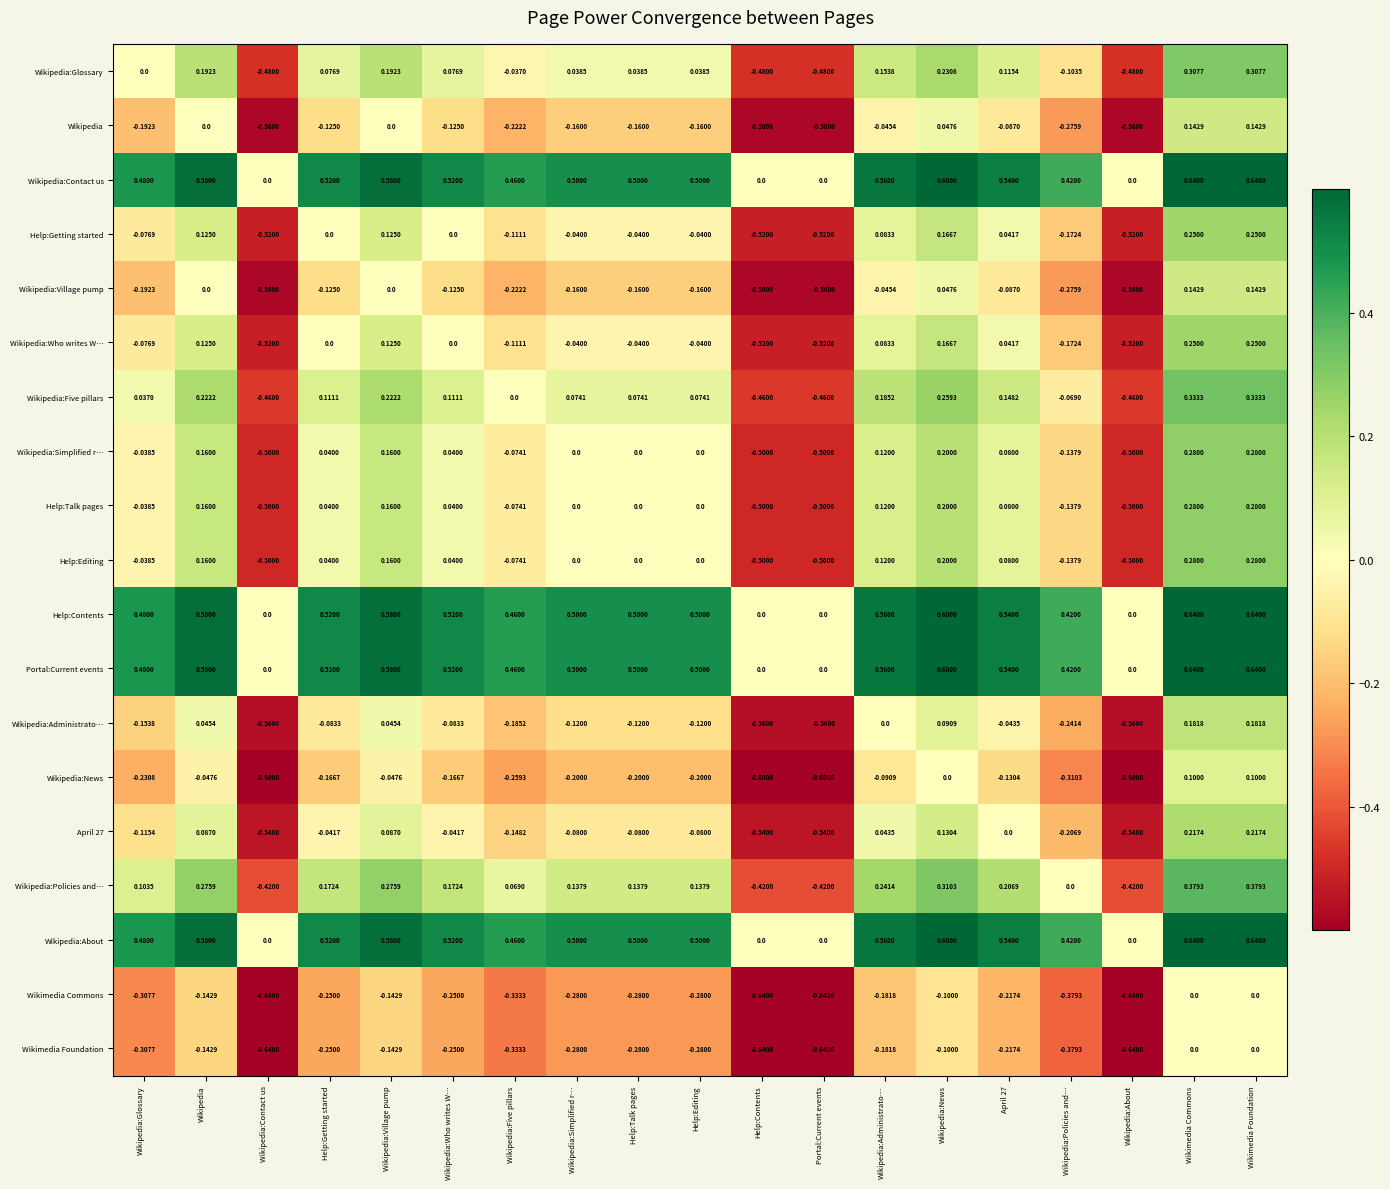

At which label is Wikipedia:Administrato… closest to 0?

Wikipedia:Administrato…